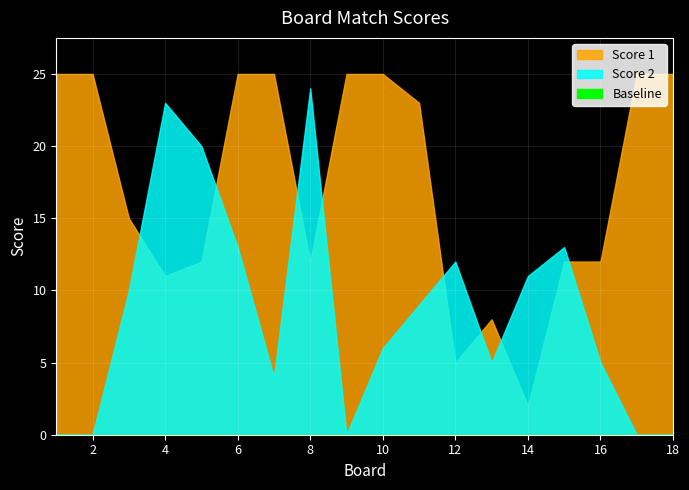

Rank the series by their average value, from lowest to highest.

Score 2, Score 1